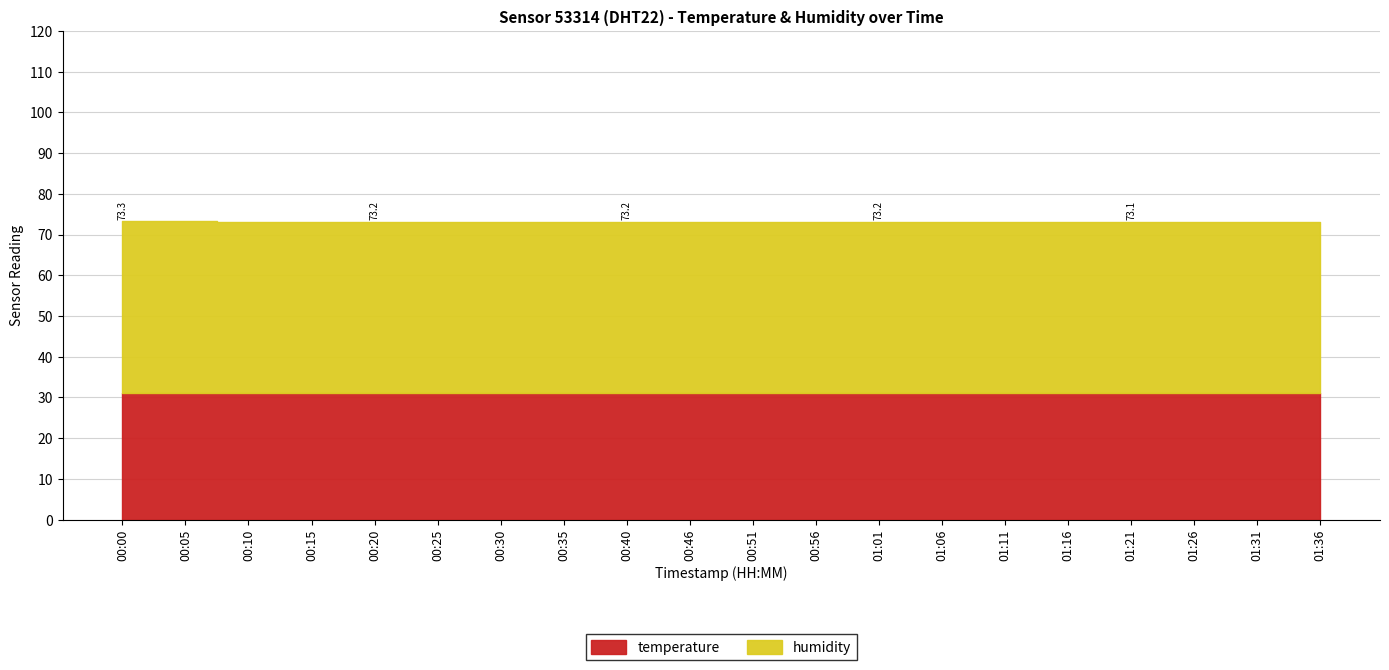

True or false: humidity and temperature cross at least once.

False